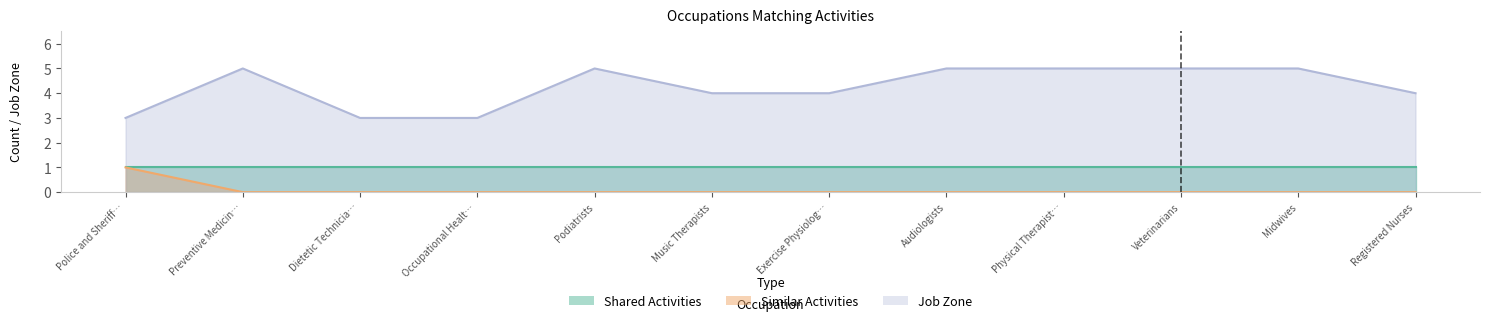

What is the difference between the maximum and minimum values in the Job Zone series?

2